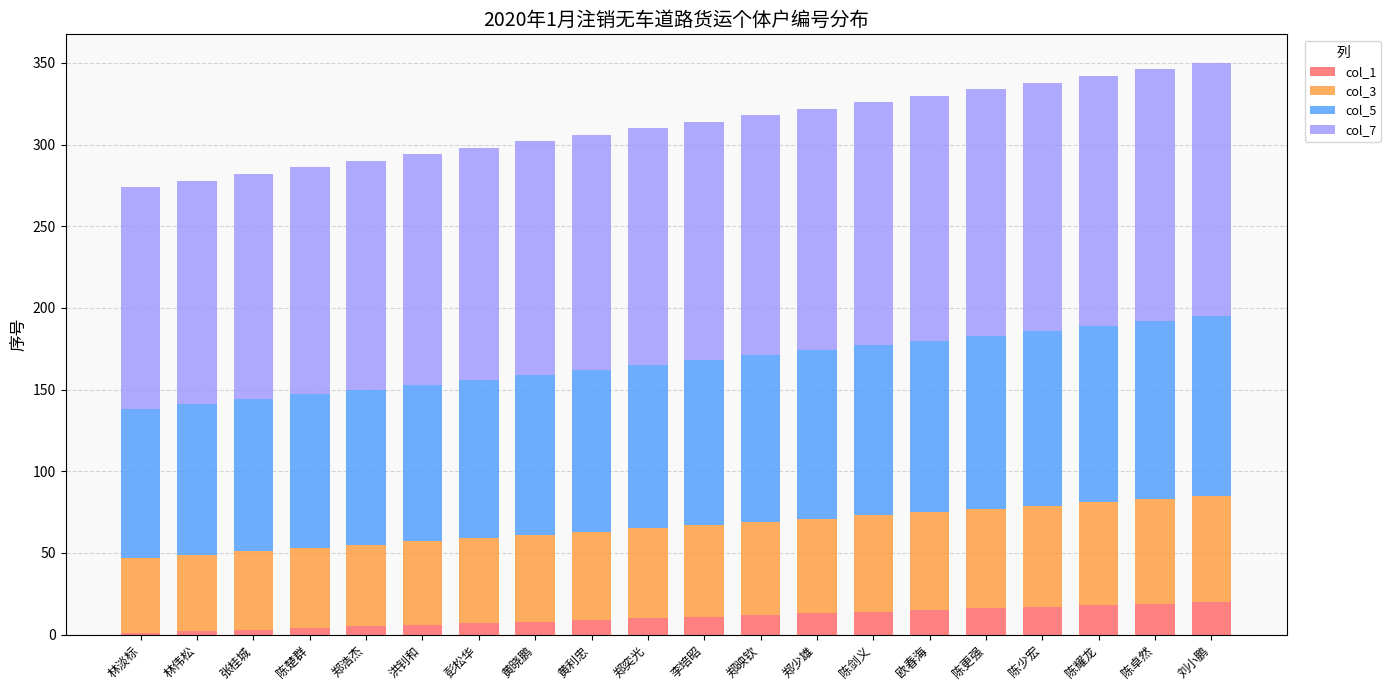

What is the total value across all series at 郑奕光?

310